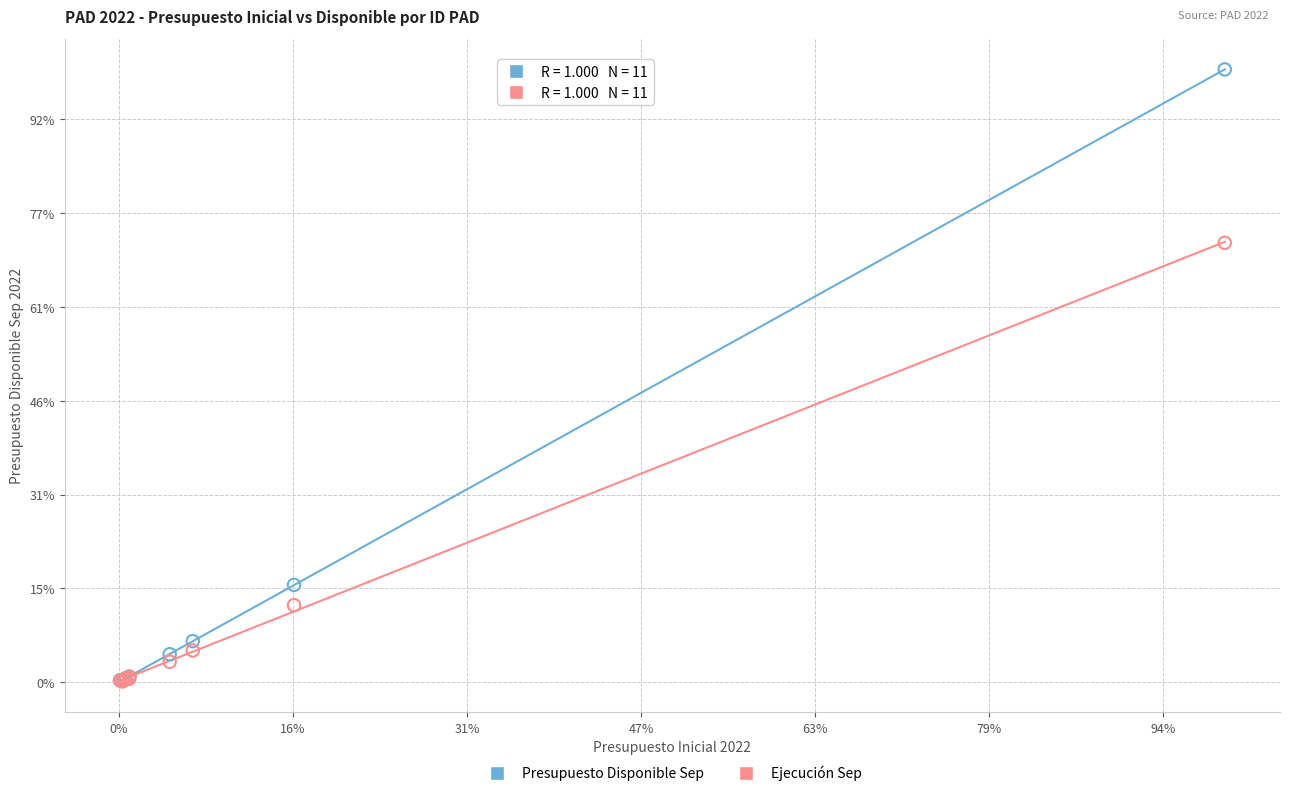

Which series has the widest spread of Y values?

Presupuesto Disponible Sep